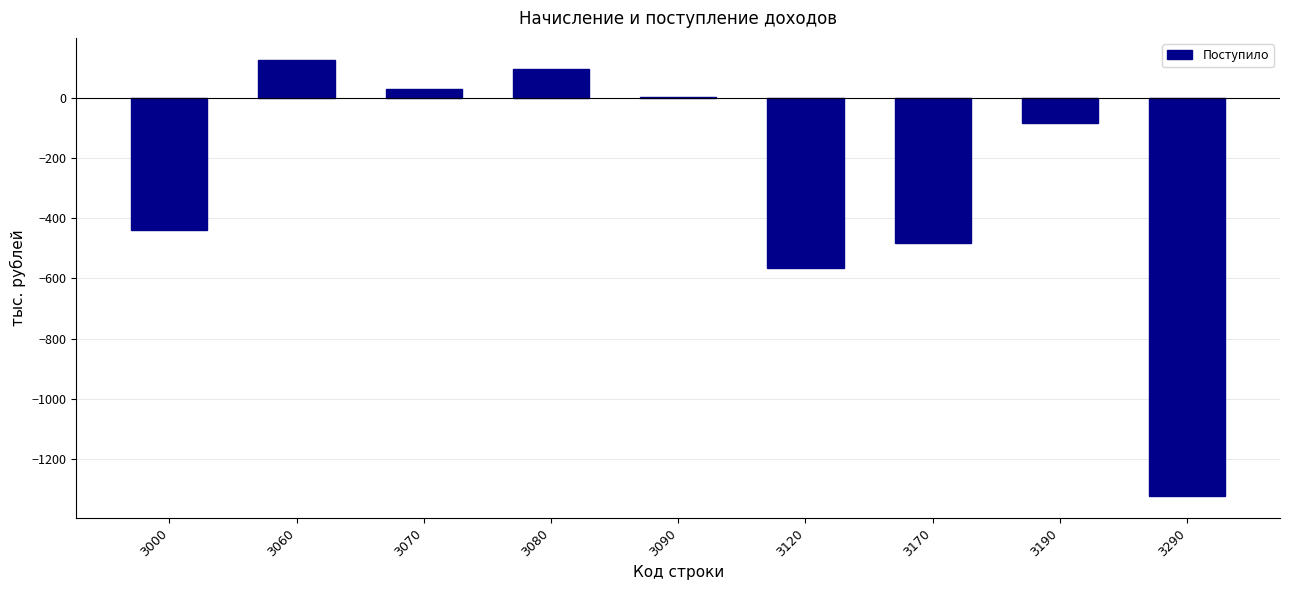

Between 3090 and 3000, which is larger?

3090